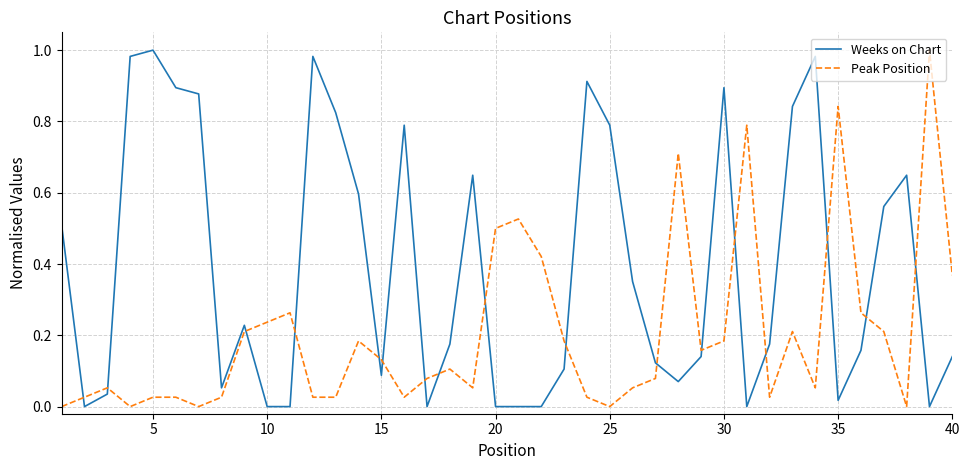

True or false: Peak Position and Weeks on Chart cross at least once.

True